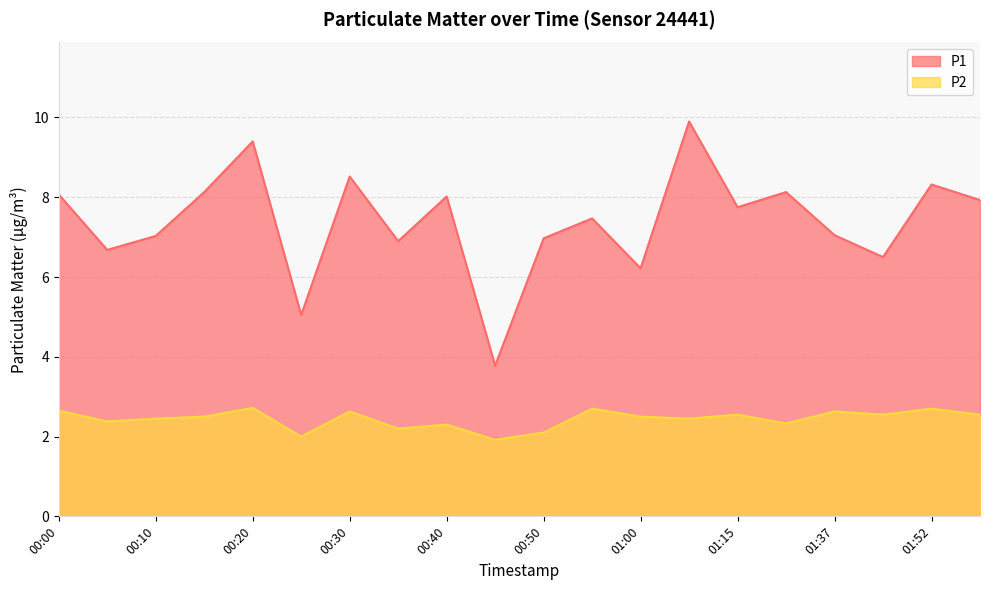

At which category is the sum across all series the highest?

01:05